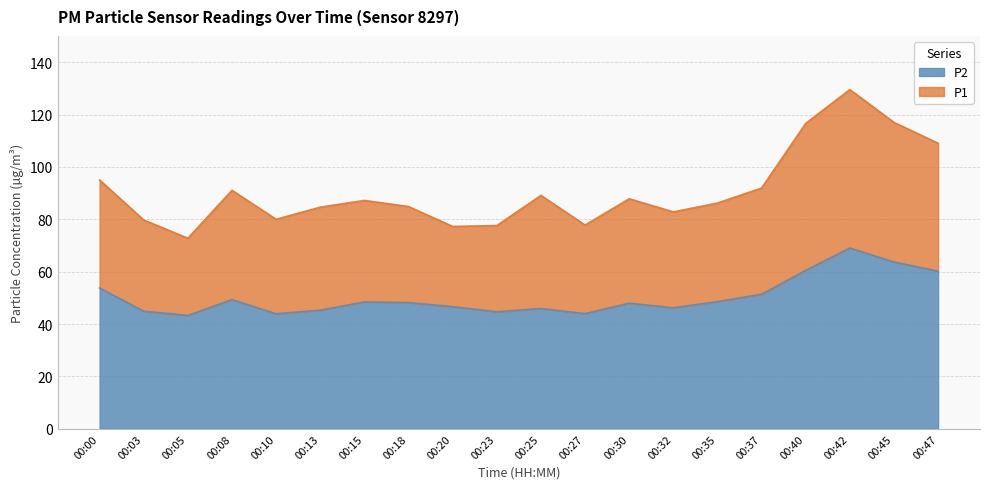

What is the sum of the P2 values at 00:13 and 00:00?

99.1